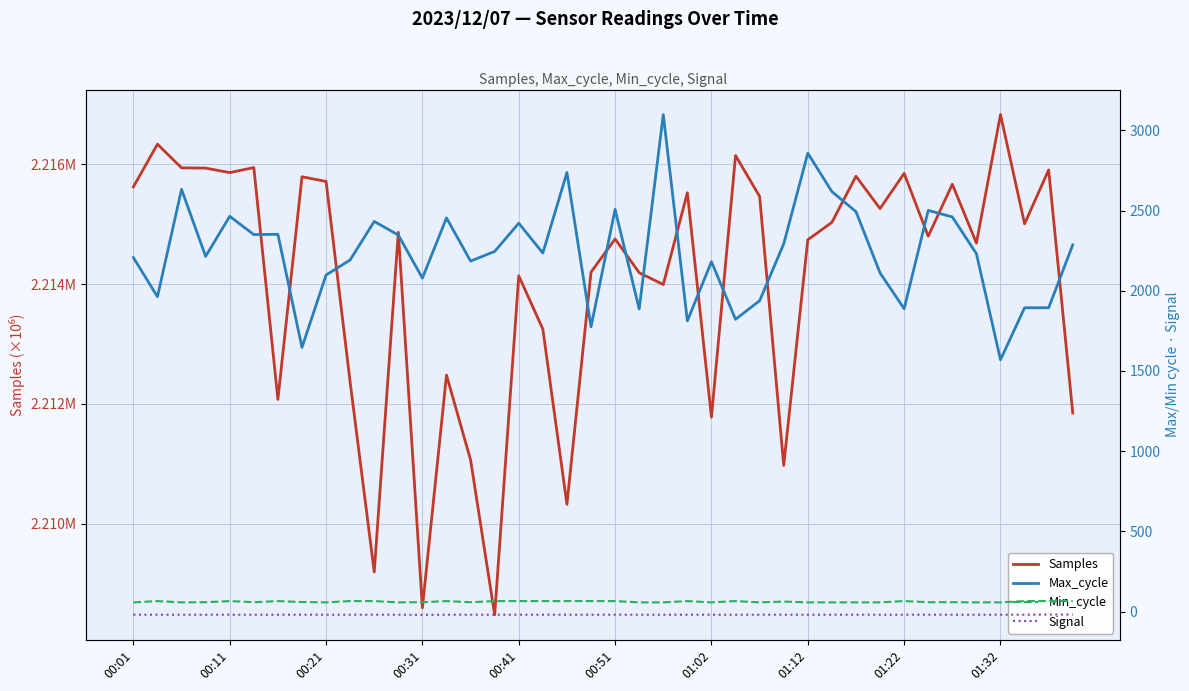

Which series has the largest total across all categories?

Samples